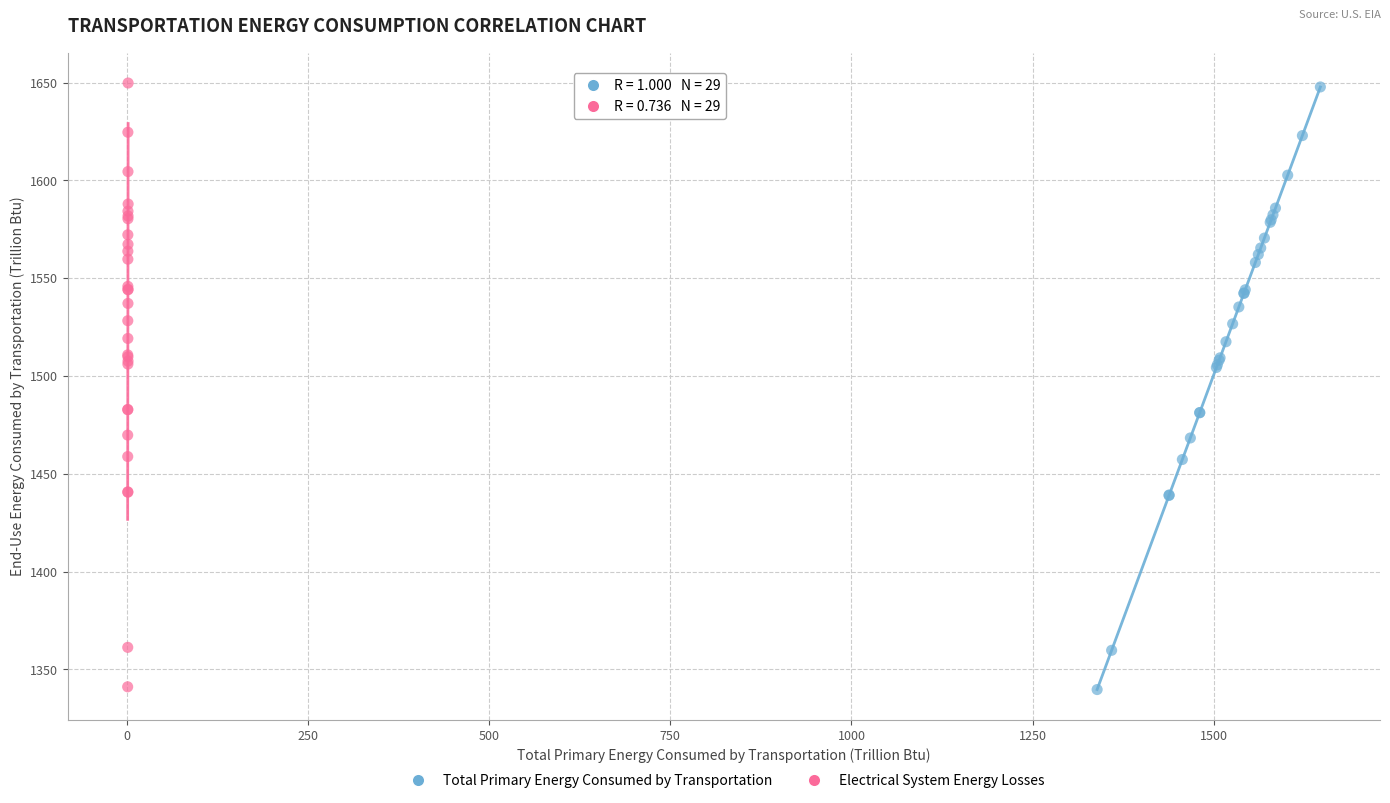

Which series has the largest Y range (max minus min)?

Electrical System Energy Losses